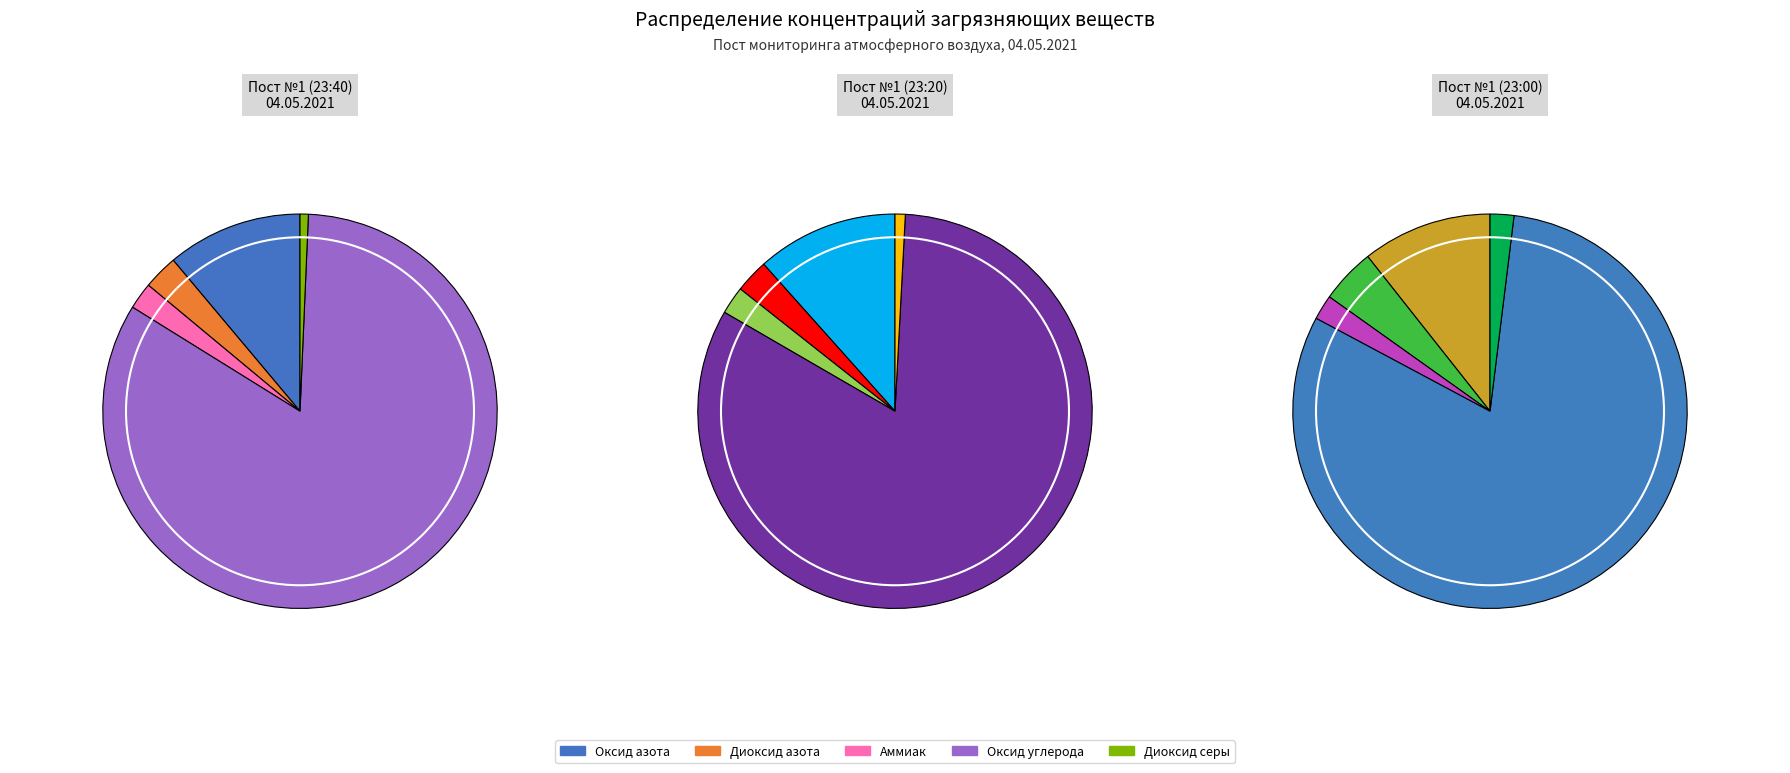

To the nearest percent, what percentage of the pie is Диоксид серы (3)?

1%